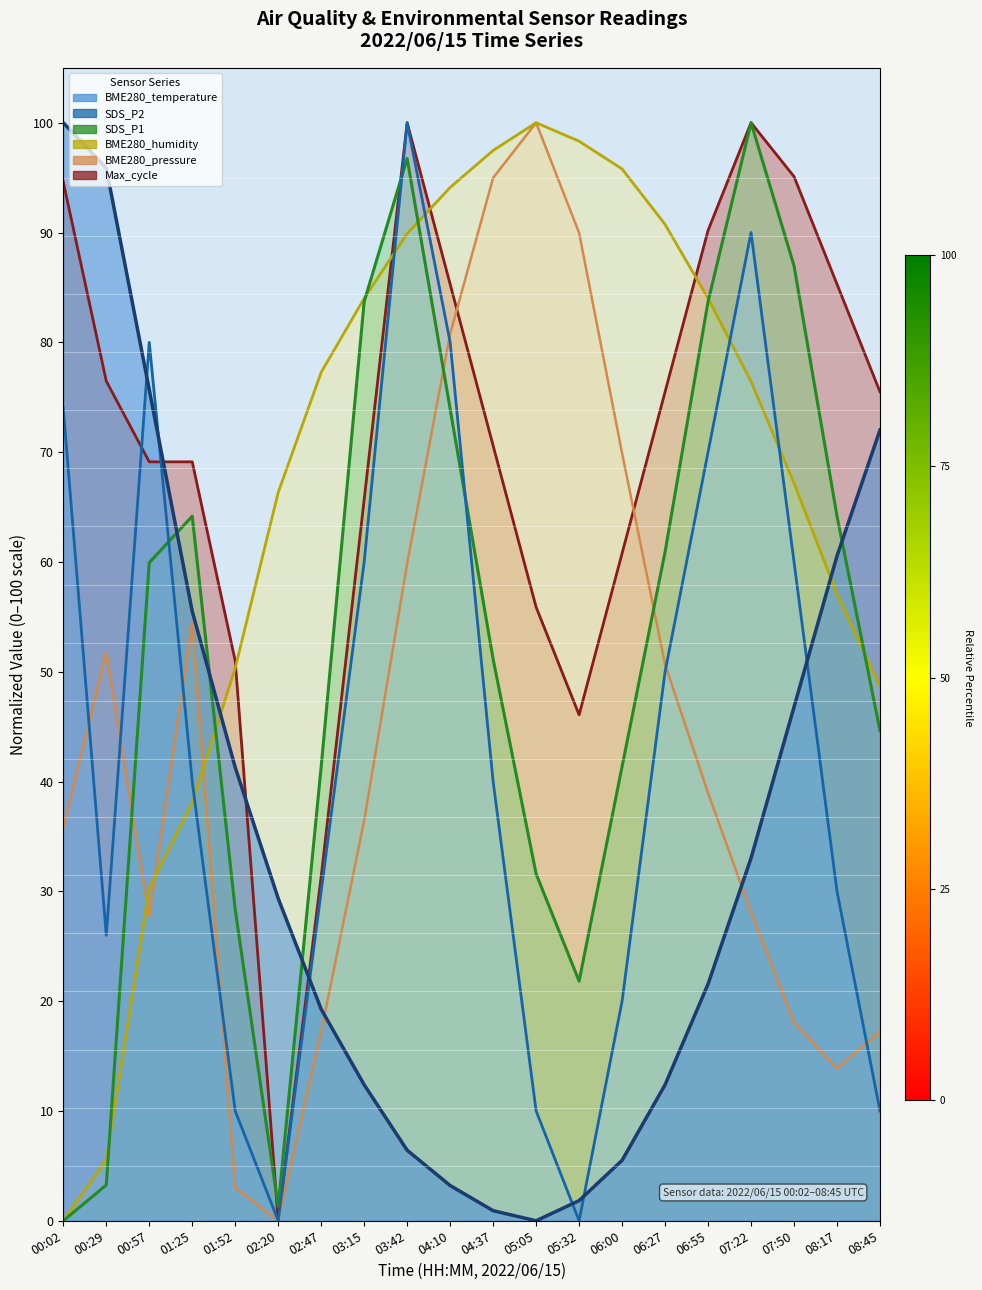

After their last crossing, which series has the higher values: SDS_P2 or SDS_P1?

SDS_P1